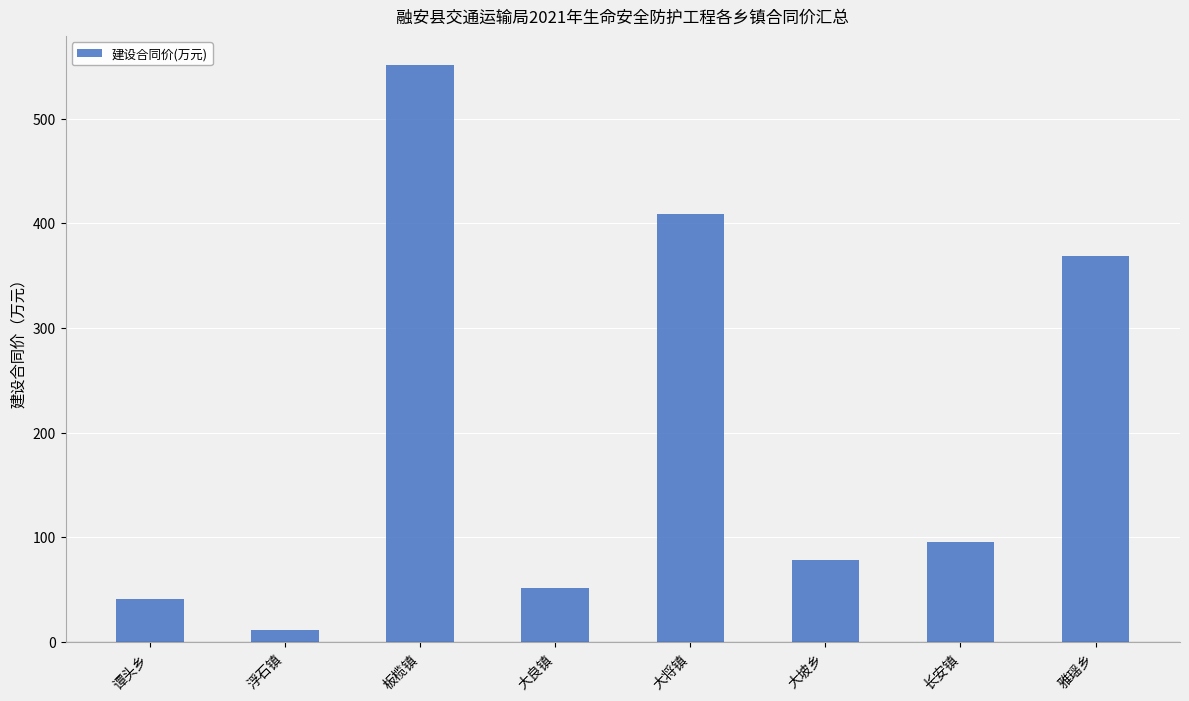

The value at 大坡乡 is 78.6. True or false?

True